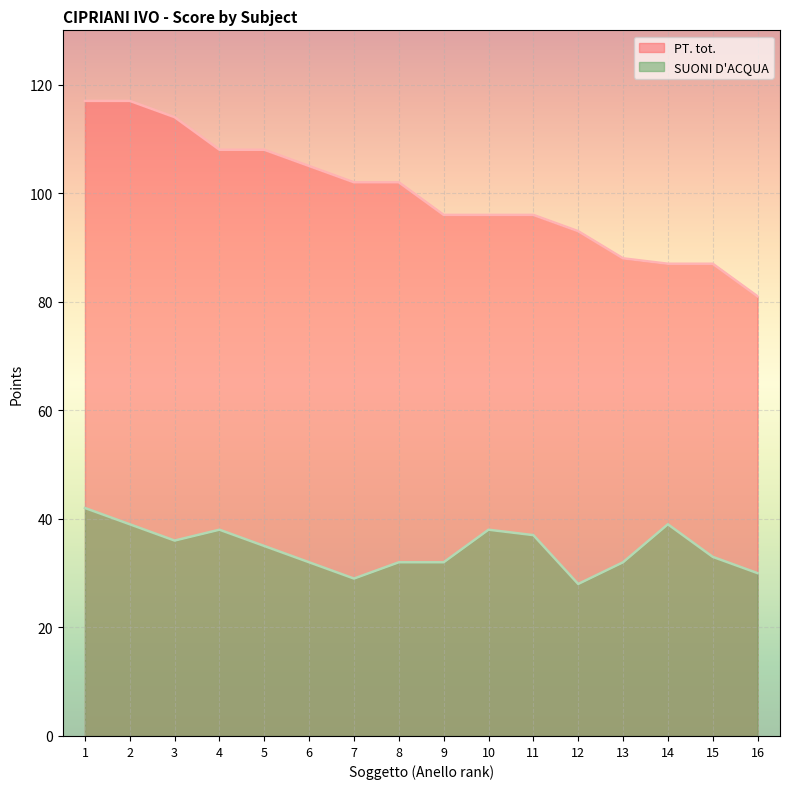

What is the highest value of the PT. tot. series?

117